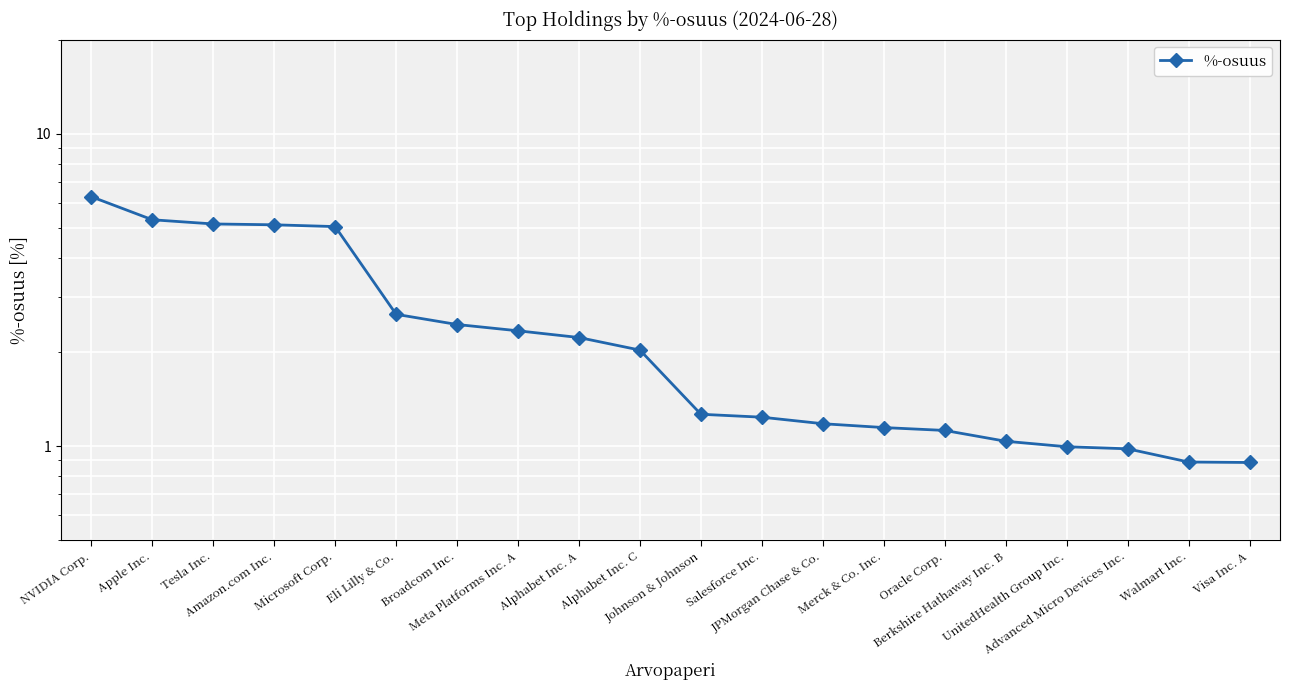

Reading right to left, list all the values displayed in this chart.

Visa Inc. A=0.9	Walmart Inc.=0.9	Advanced Micro Devices Inc.=1.0	UnitedHealth Group Inc.=1.0	Berkshire Hathaway Inc. B=1.0	Oracle Corp.=1.1	Merck & Co. Inc.=1.1	JPMorgan Chase & Co.=1.2	Salesforce Inc.=1.2	Johnson & Johnson=1.3	Alphabet Inc. C=2.0	Alphabet Inc. A=2.2	Meta Platforms Inc. A=2.3	Broadcom Inc.=2.4	Eli Lilly & Co.=2.6	Microsoft Corp.=5.0	Amazon.com Inc.=5.1	Tesla Inc.=5.1	Apple Inc.=5.3	NVIDIA Corp.=6.3